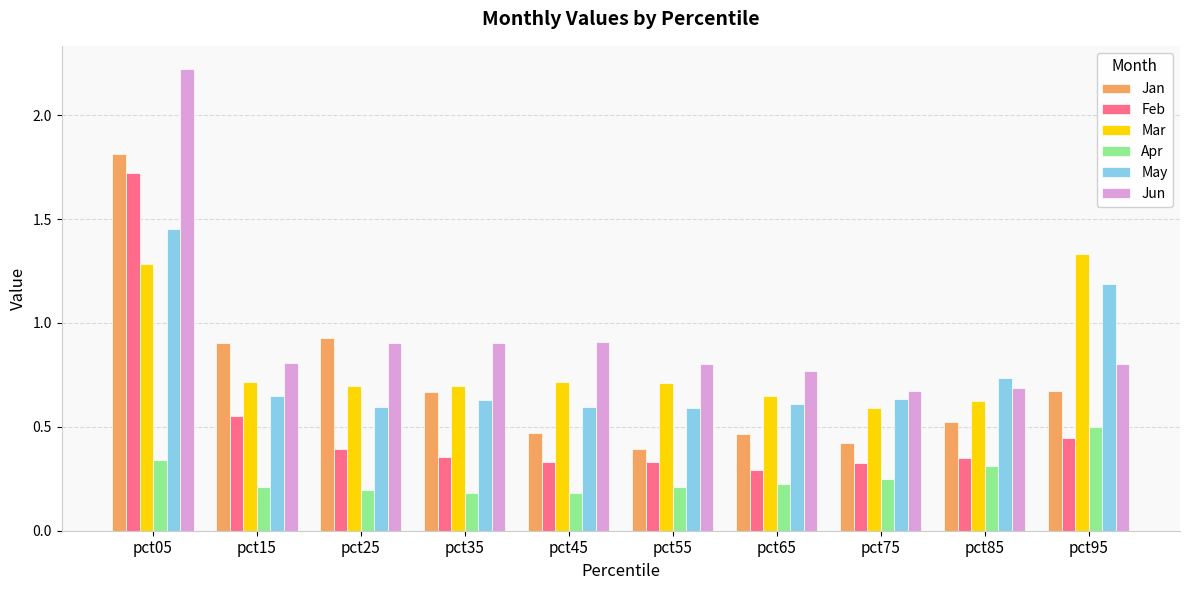

At which category is the sum across all series the highest?

pct05